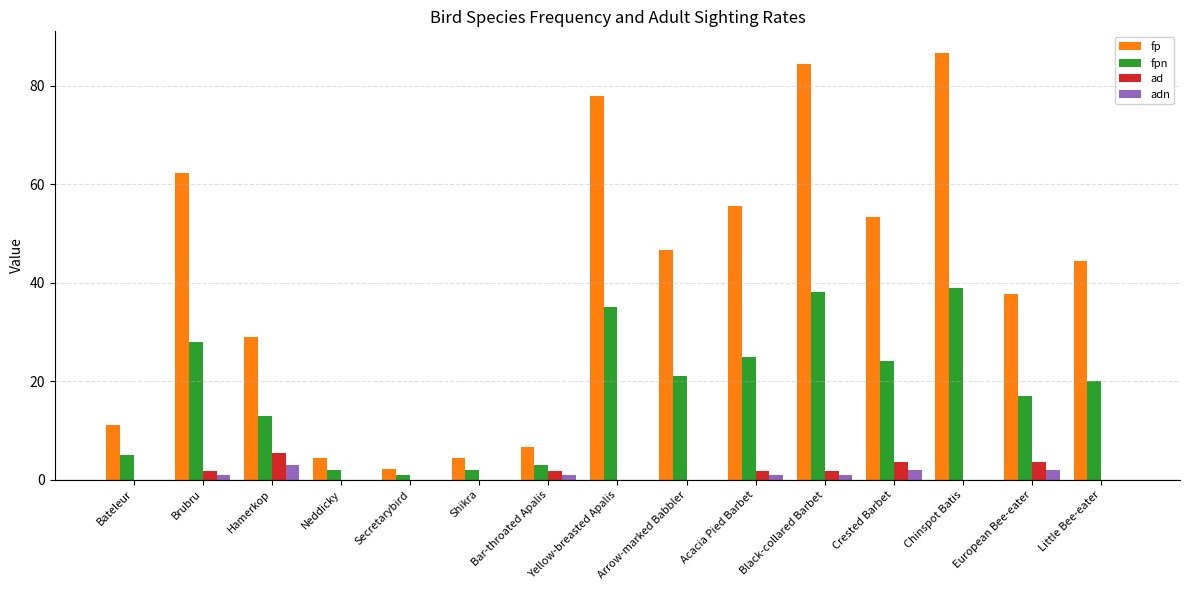

At which label is fp closest to 44?

Little Bee-eater